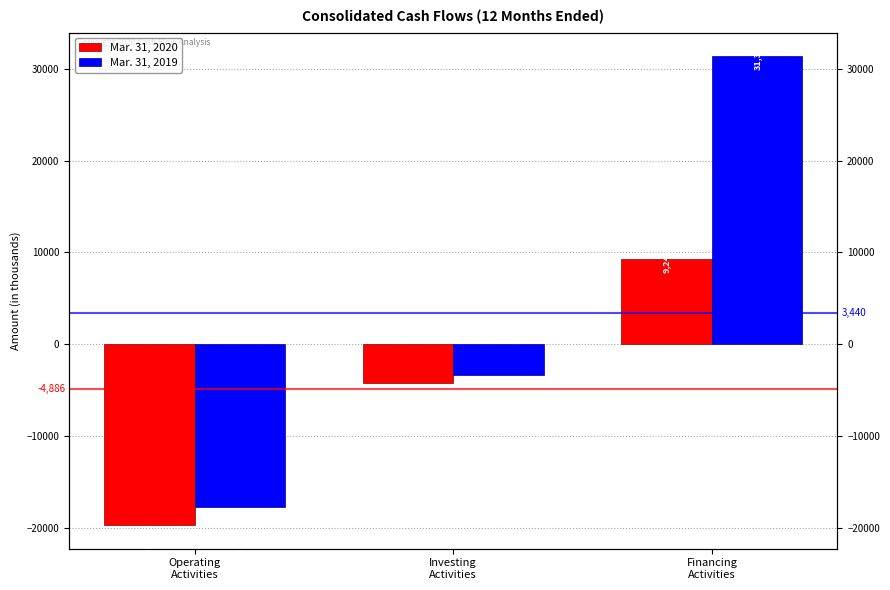

True or false: Mar. 31, 2020 has a value of -7408 at Investing
Activities.

False